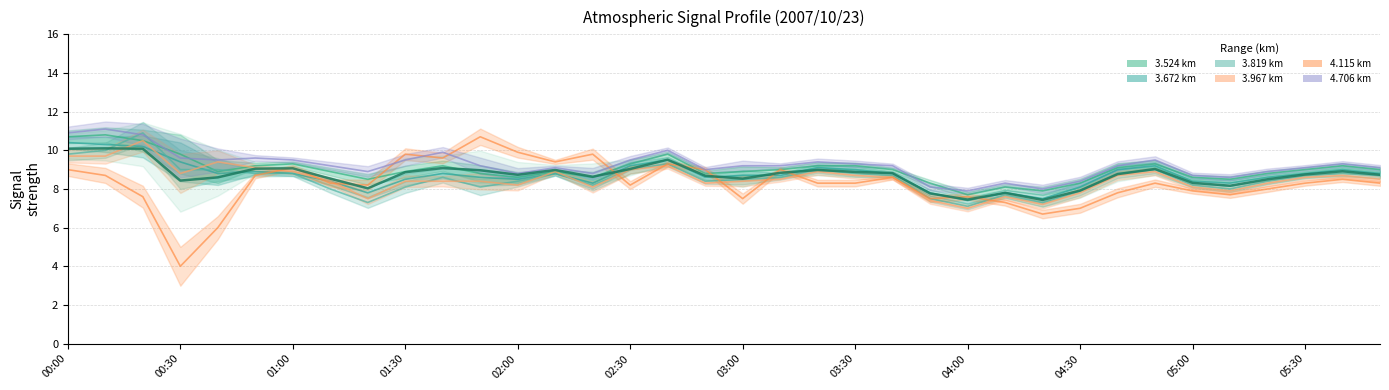

What is the ratio of the value at 29 to the value at 12?

1.0